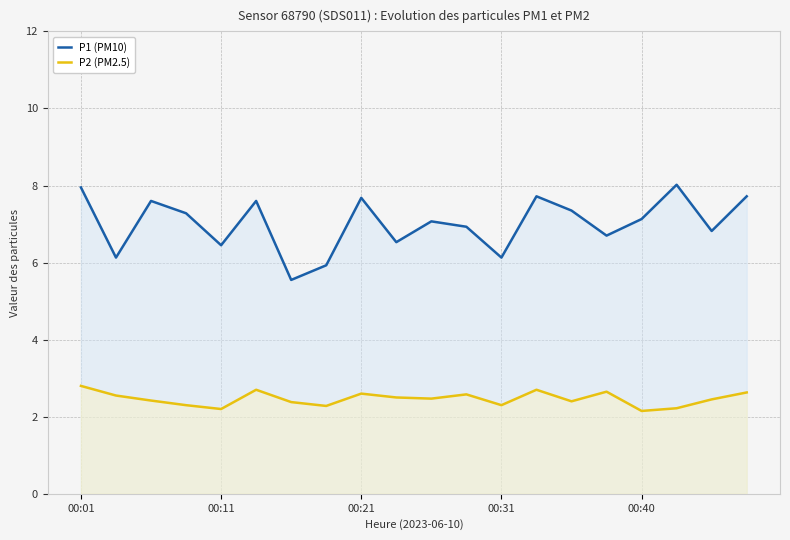

How many values in the P1 (PM10) series exceed 7?

11